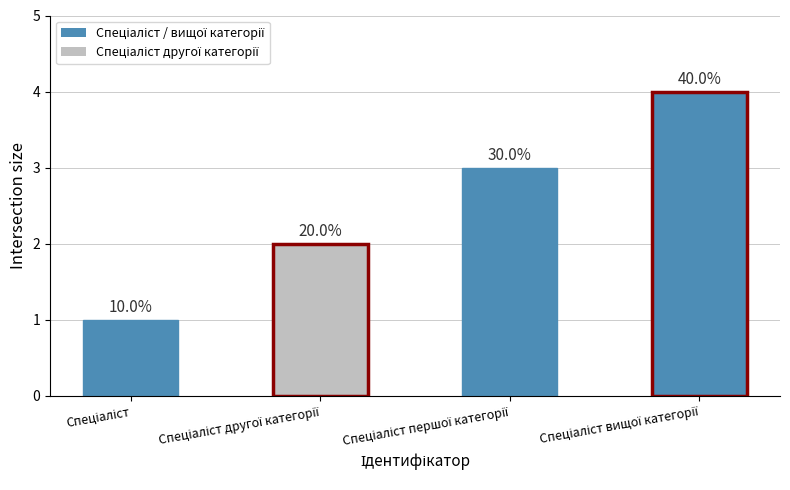

How many bars are there in total?

4